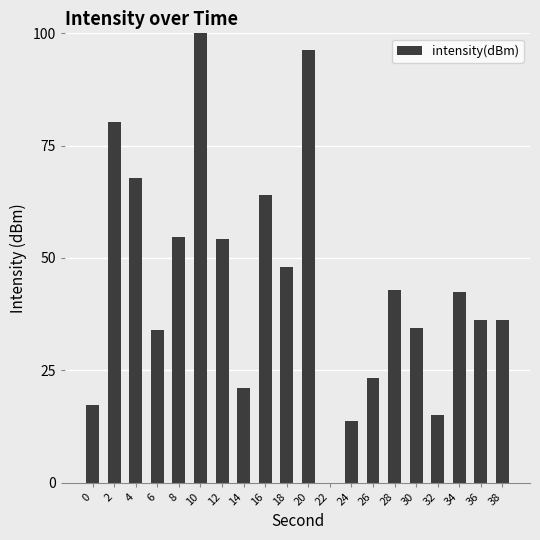

How many values are above zero?

19